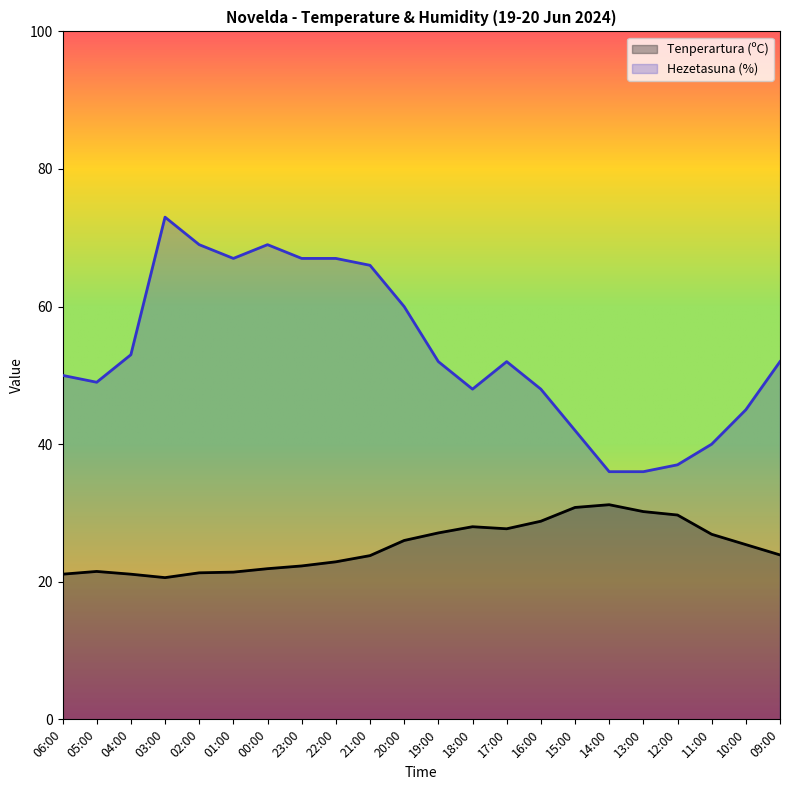

At which category is the sum across all series the highest?

03:00